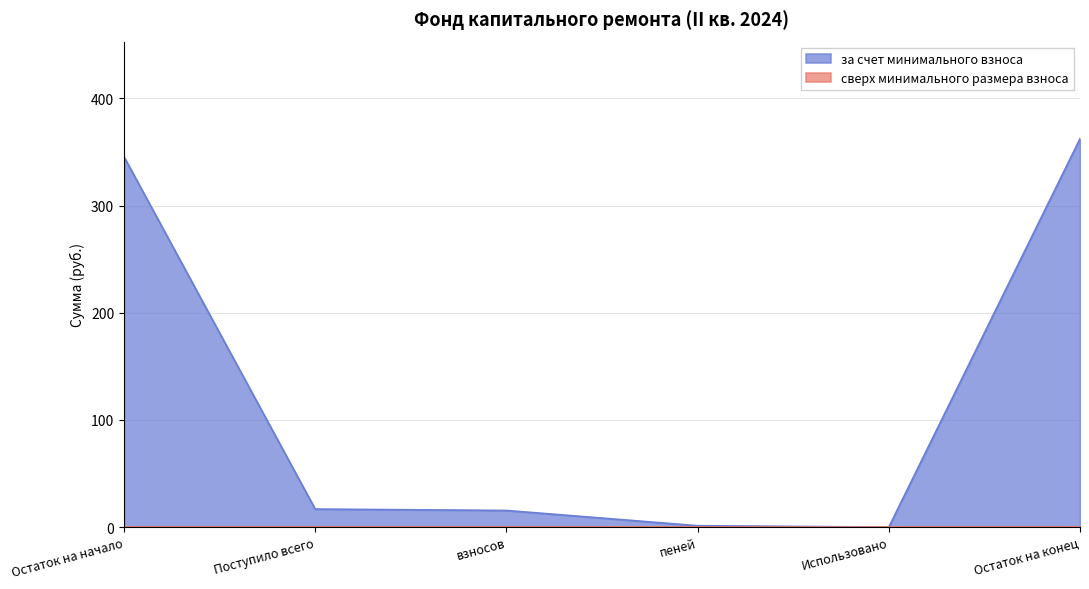

What is the sum of the values at Поступило всего and взносов?

32.3